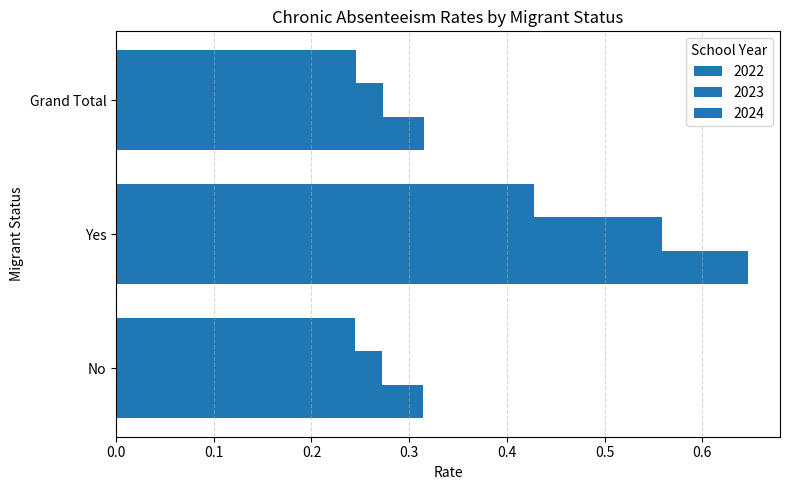

The 2024 series shows 0.6 at Yes. True or false?

False